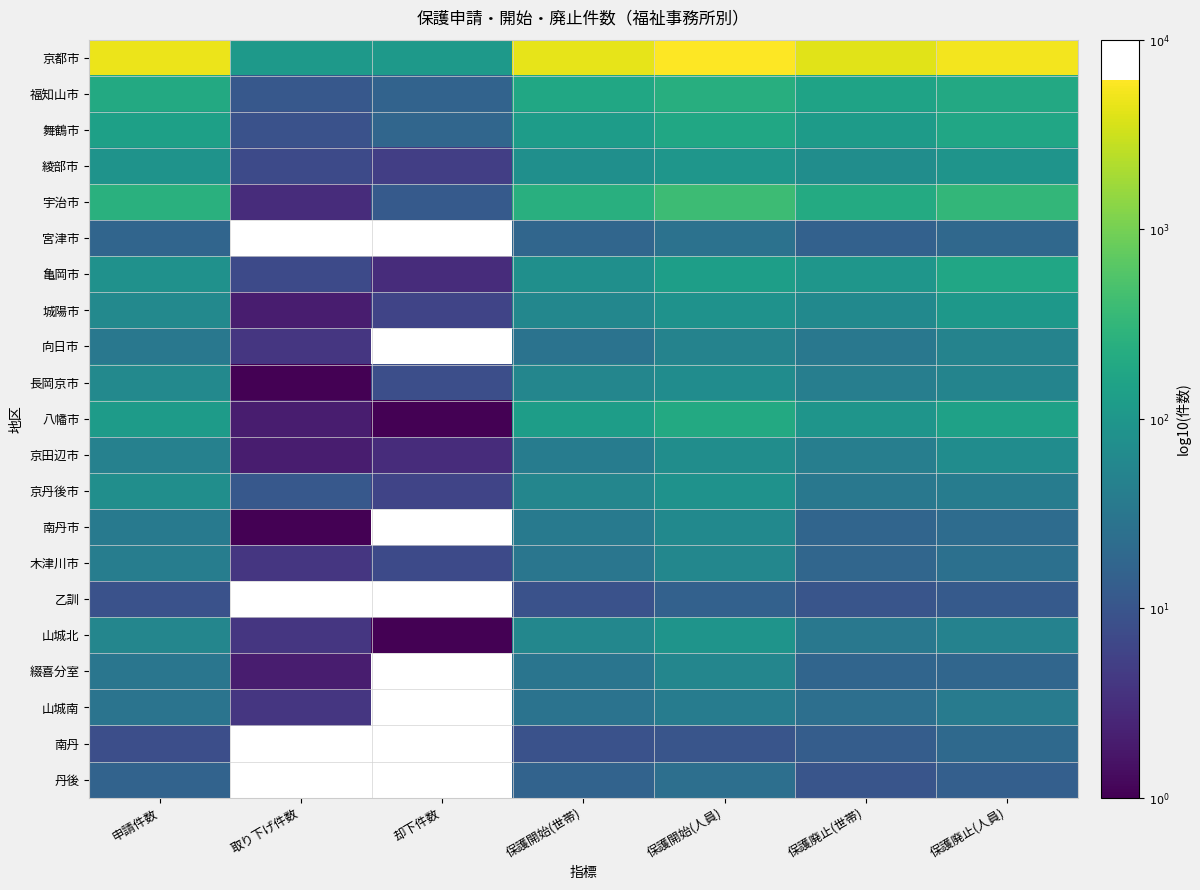

The value of 乙訓 at 申請件数 is 1.4. True or false?

False